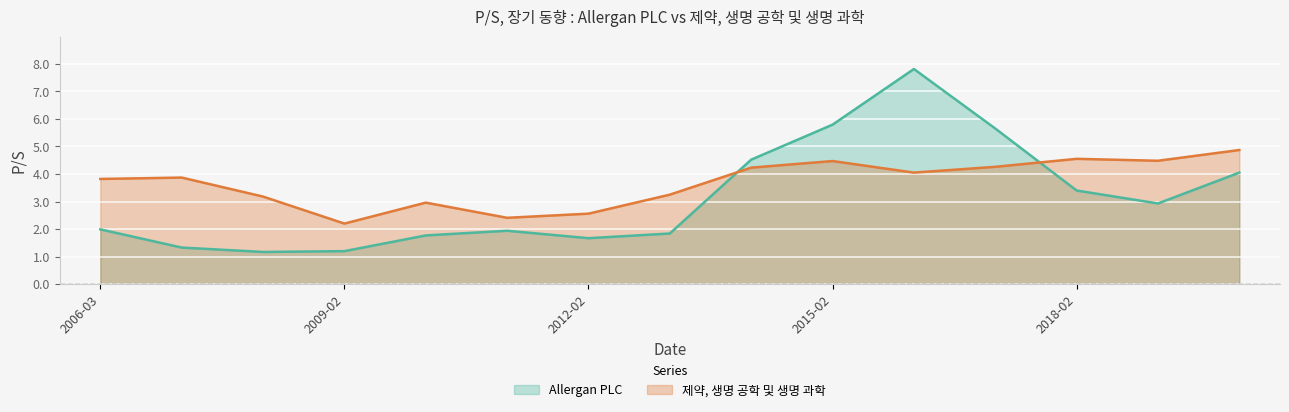

What is the difference between the maximum and minimum values in the Allergan PLC series?

6.6